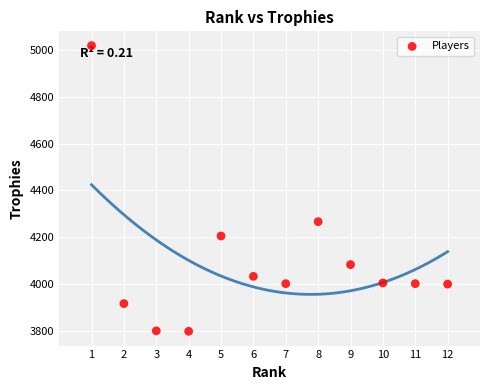

What Y value in the scatter plot is closest to 4408?

4267